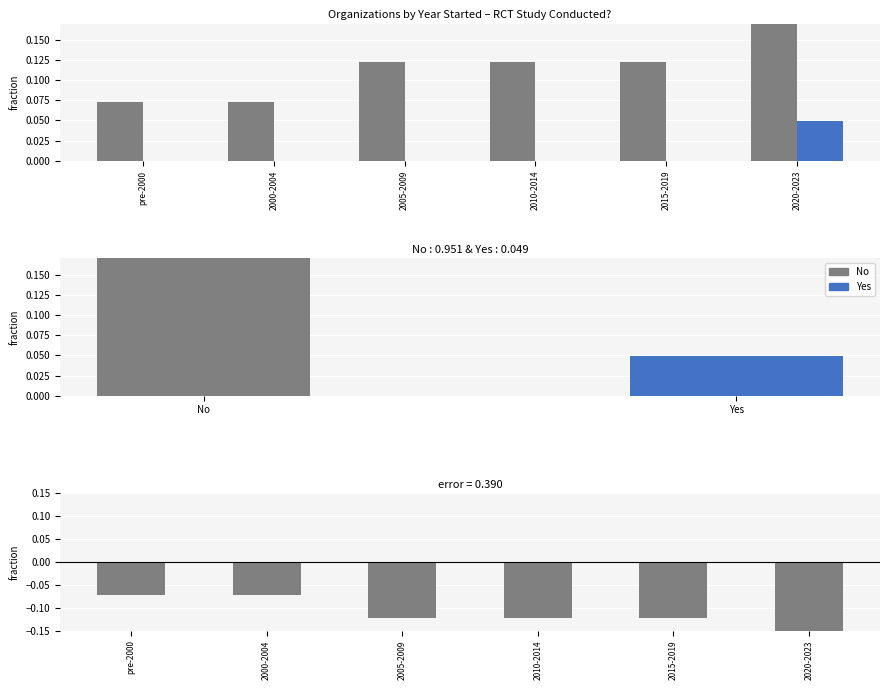

Which series has the largest range (max minus min)?

No